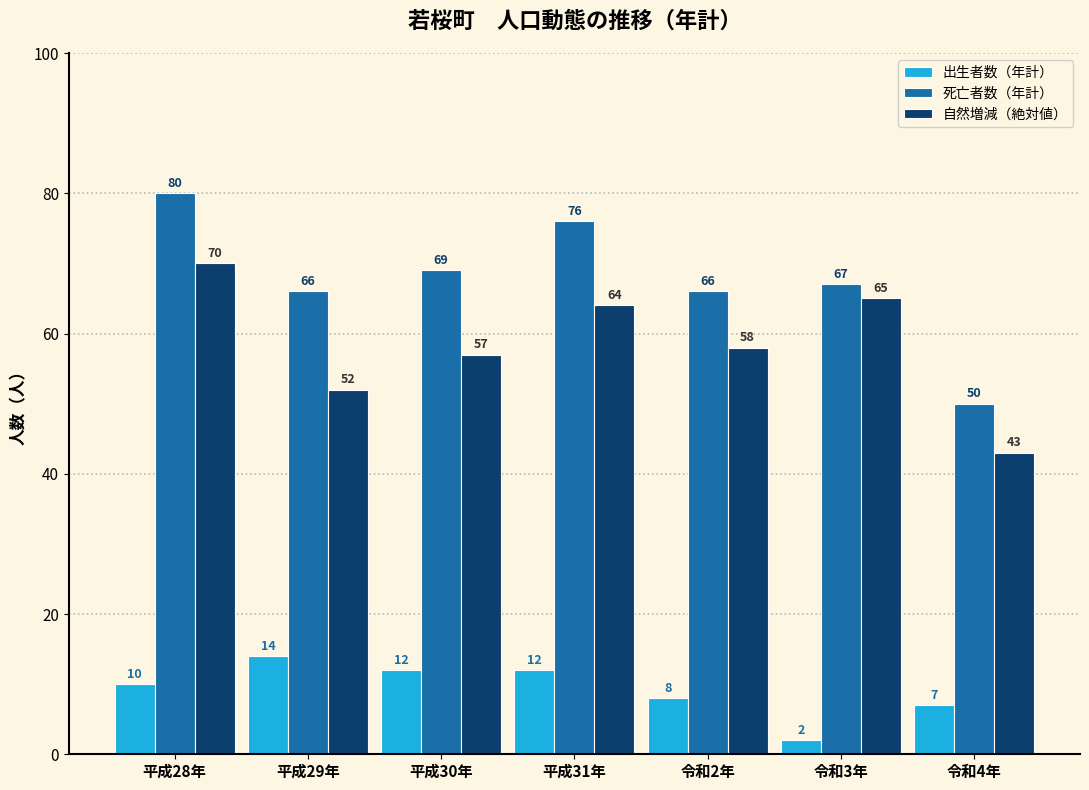

Reading left to right, what are all the values shown in this chart?

出生者数（年計）: 10	14	12	12	8	2	7
死亡者数（年計）: 80	66	69	76	66	67	50
自然増減（絶対値）: 70	52	57	64	58	65	43